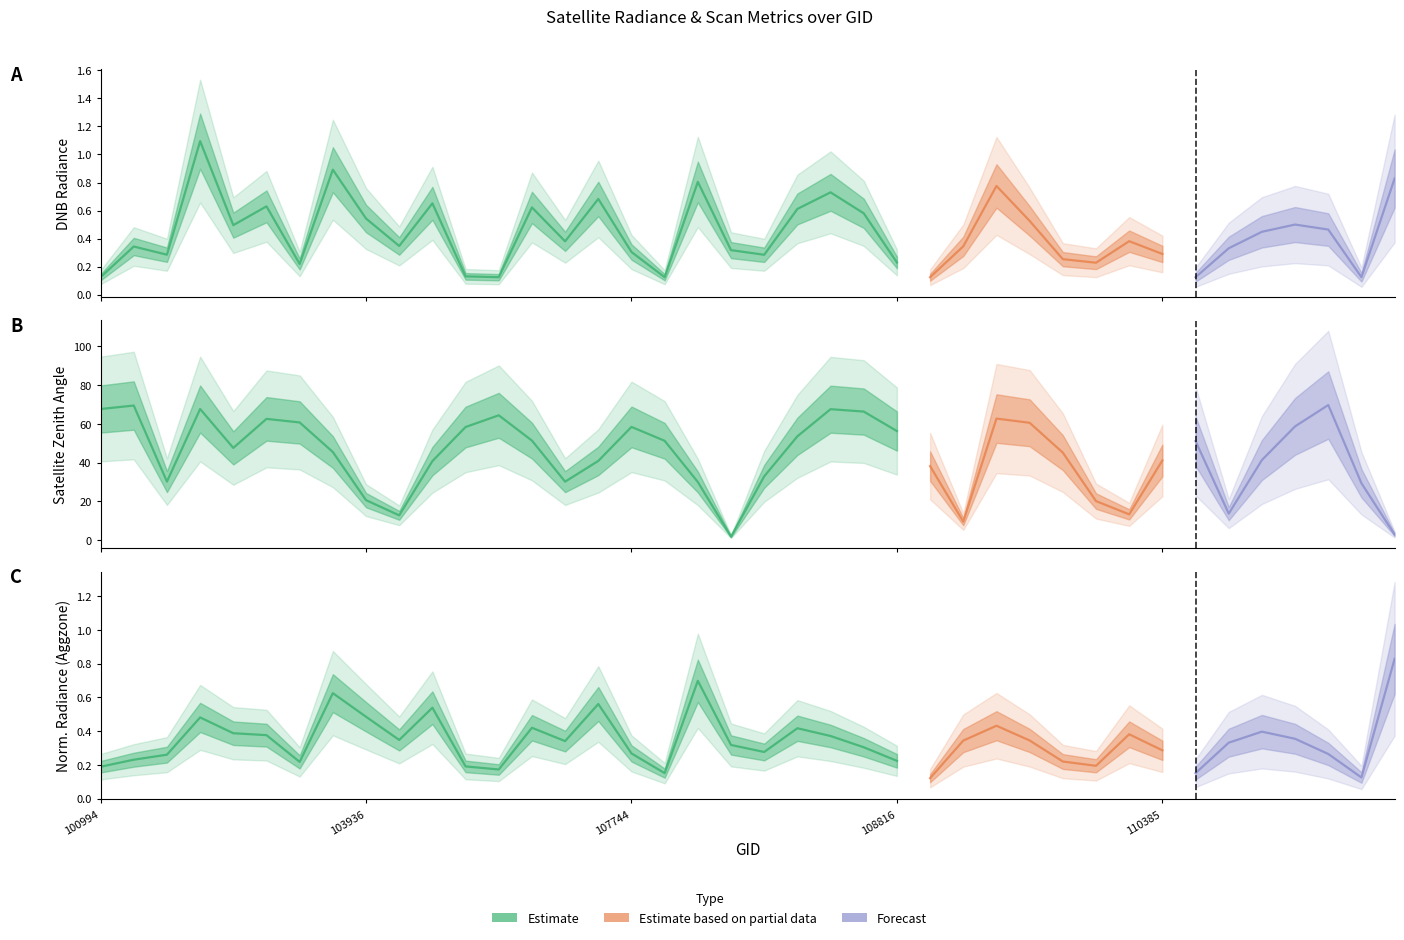

What value does the dnbrad series have at 103936?

0.5